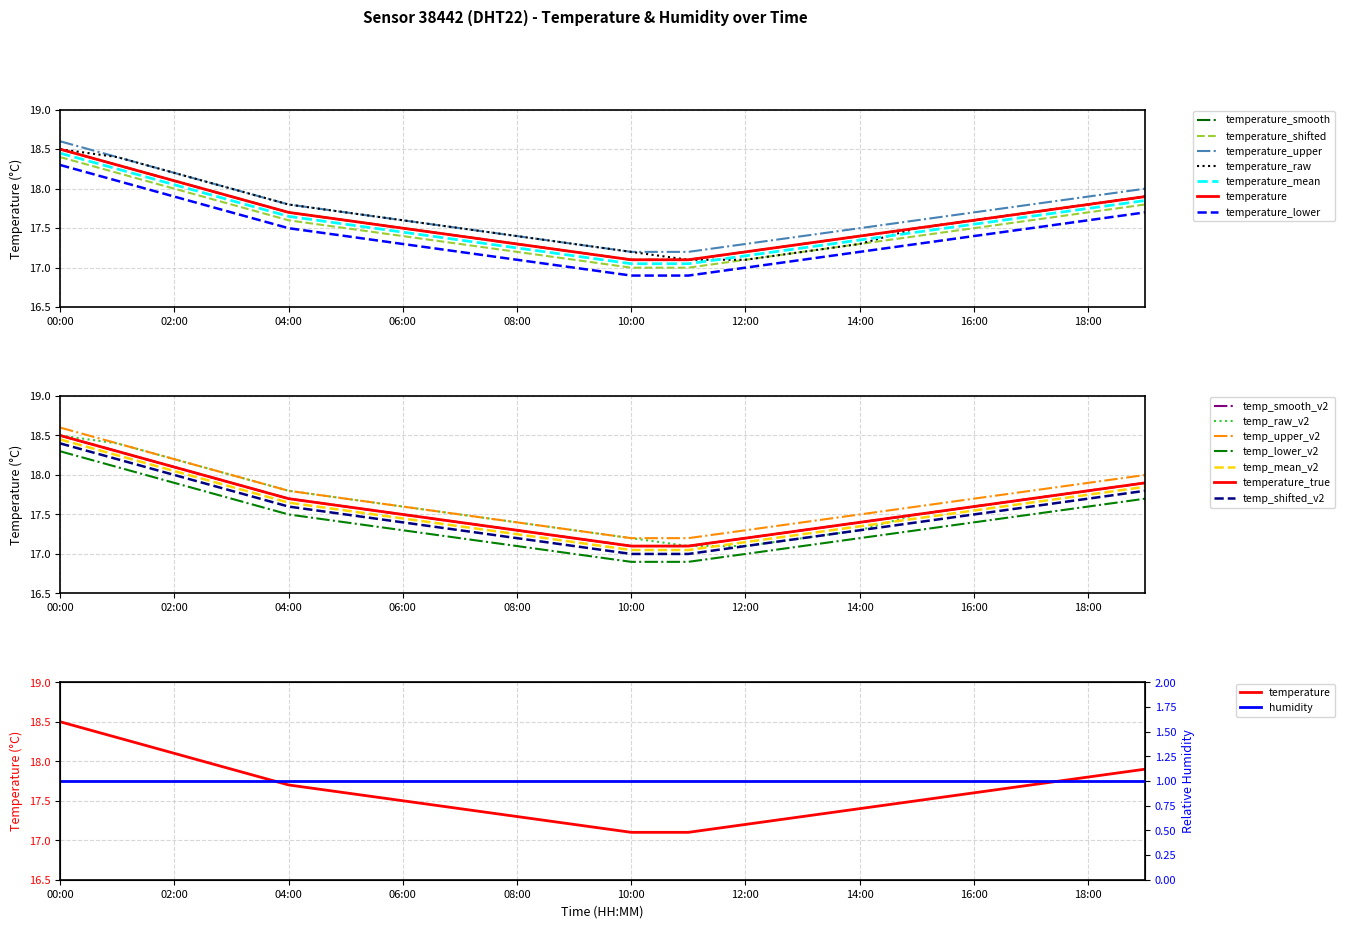

Does the chart display data point markers on the line(s)?

No